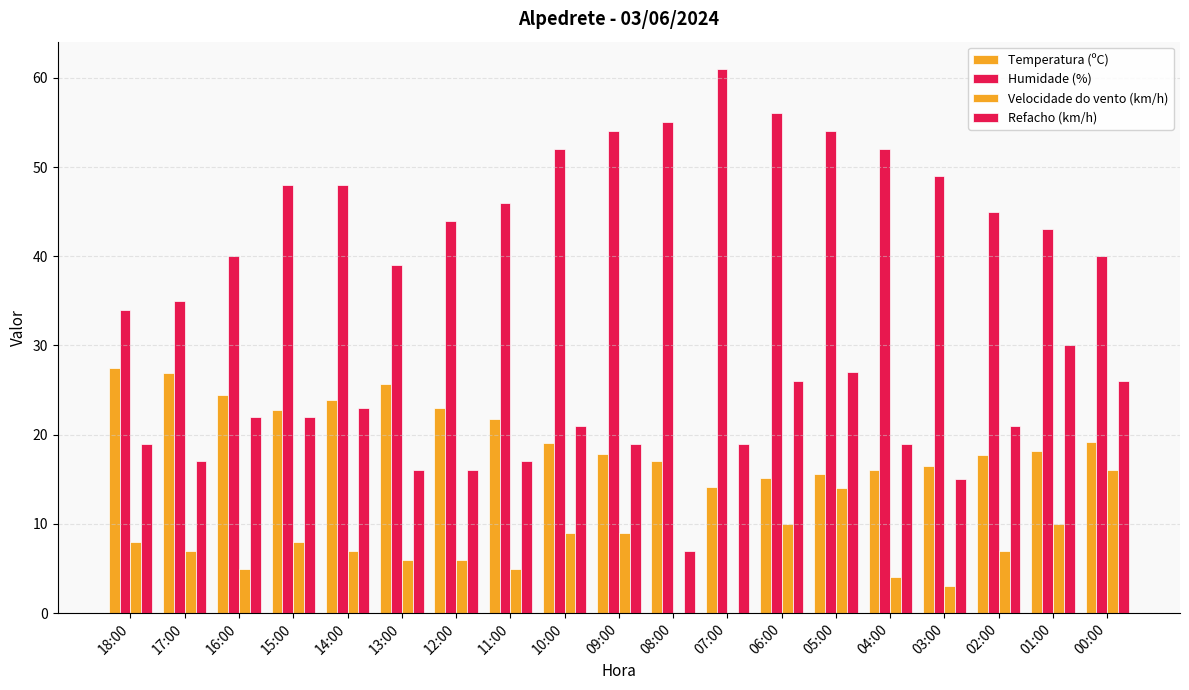

How many data points does each series have?

19